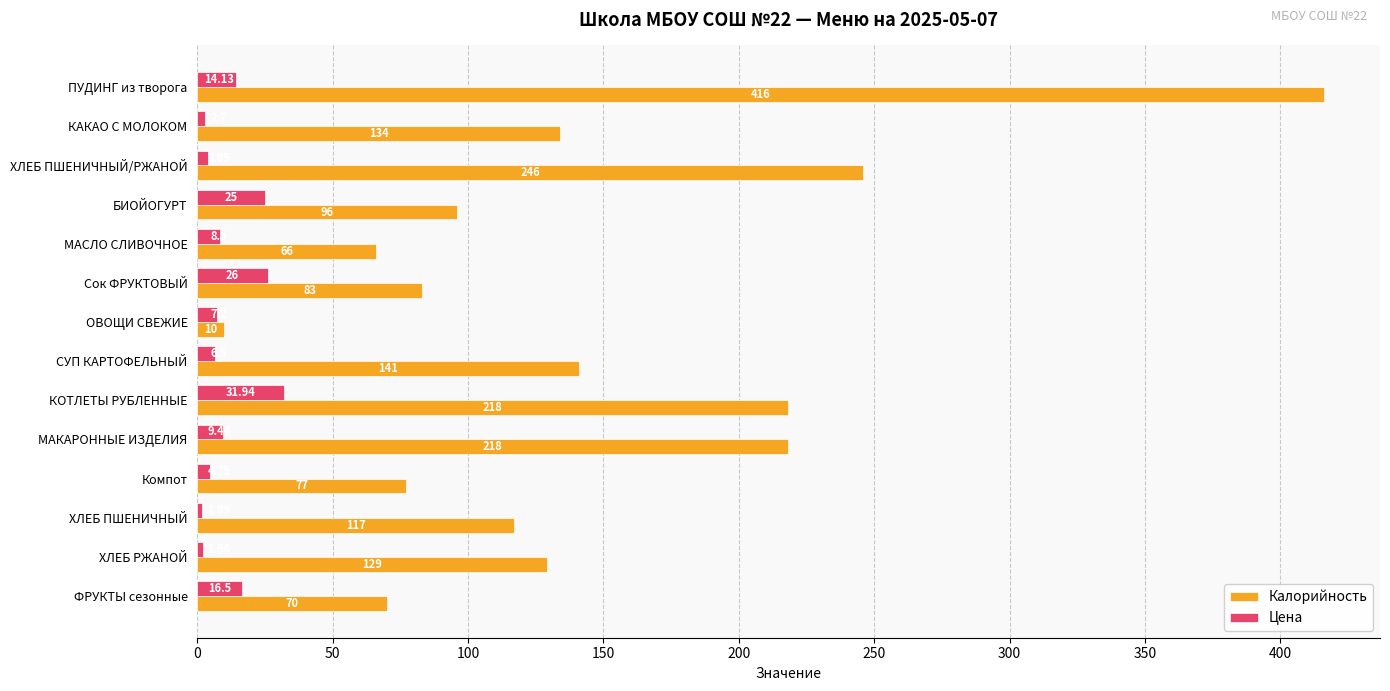

What are all the series names shown in the legend?

Калорийность, Цена